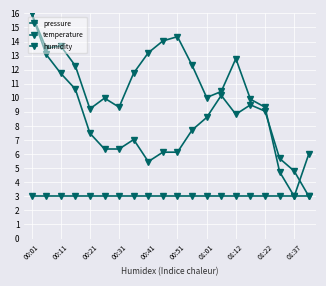

How many data points does each series have?

20